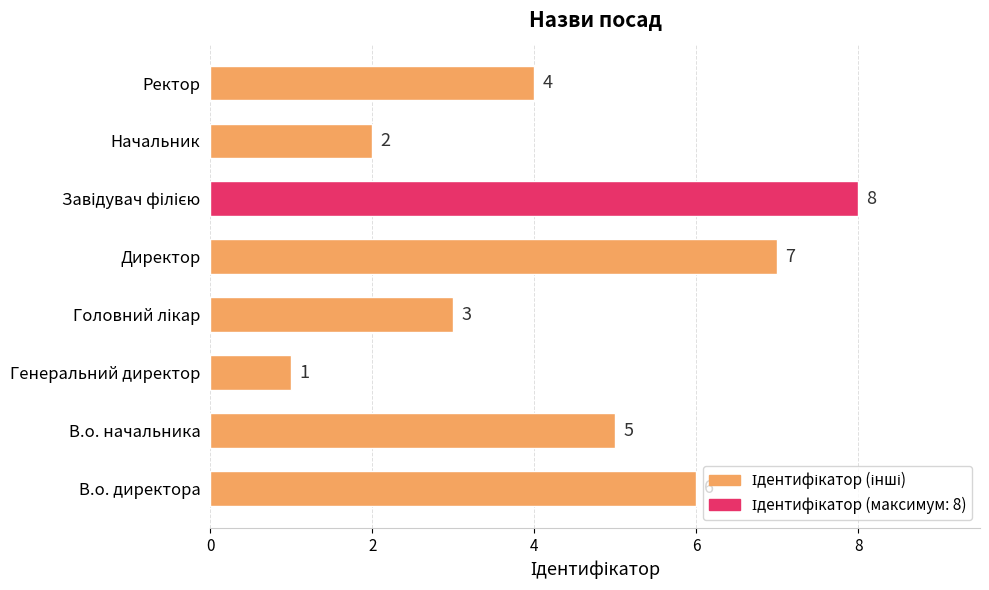

How many distinct data groups are displayed?

1